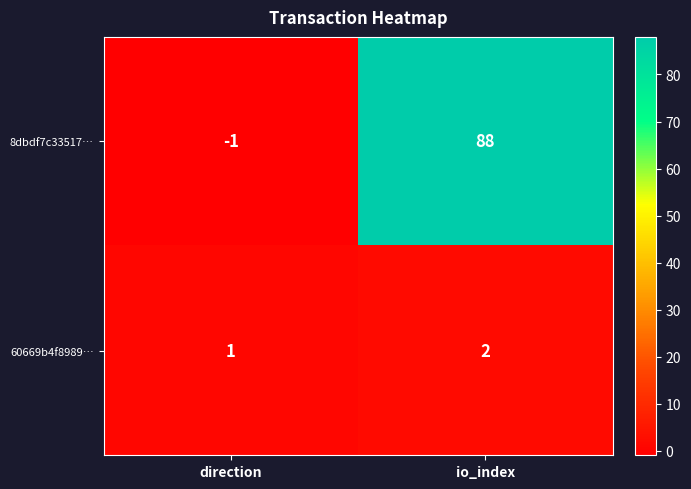

What is the total value across all series at io_index?

90